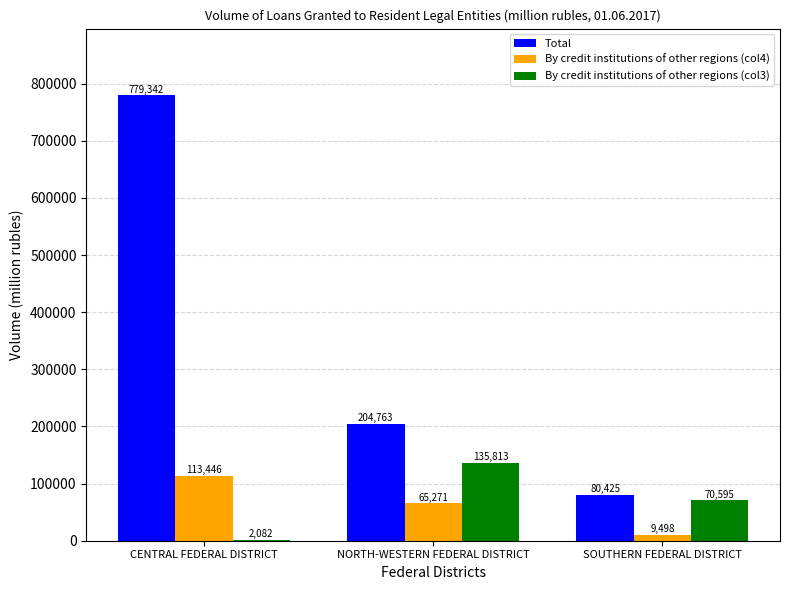

Which series changed the most between CENTRAL FEDERAL DISTRICT and NORTH-WESTERN FEDERAL DISTRICT?

Total